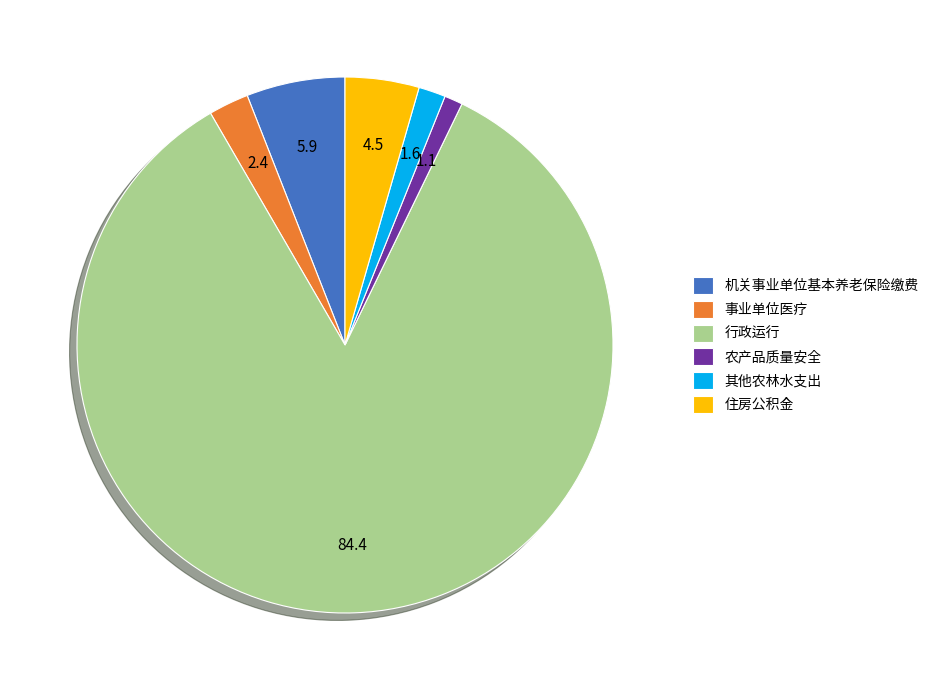

True or false: 机关事业单位基本养老保险缴费 accounts for 6% of the total.

True